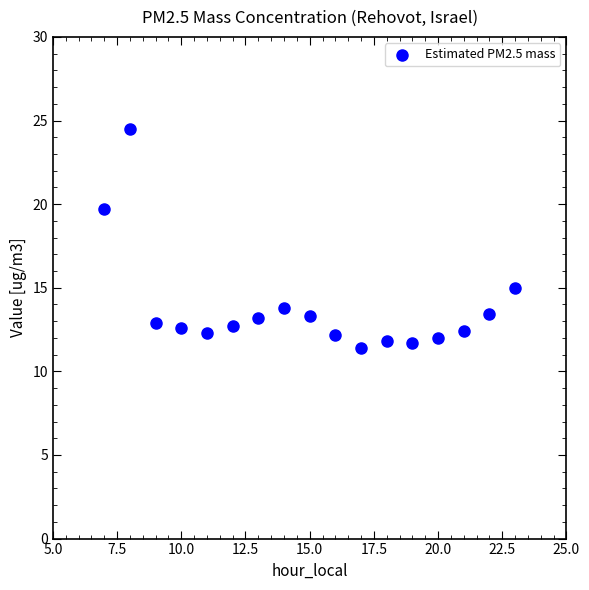

What Y value in the scatter plot is closest to 17?

15.0